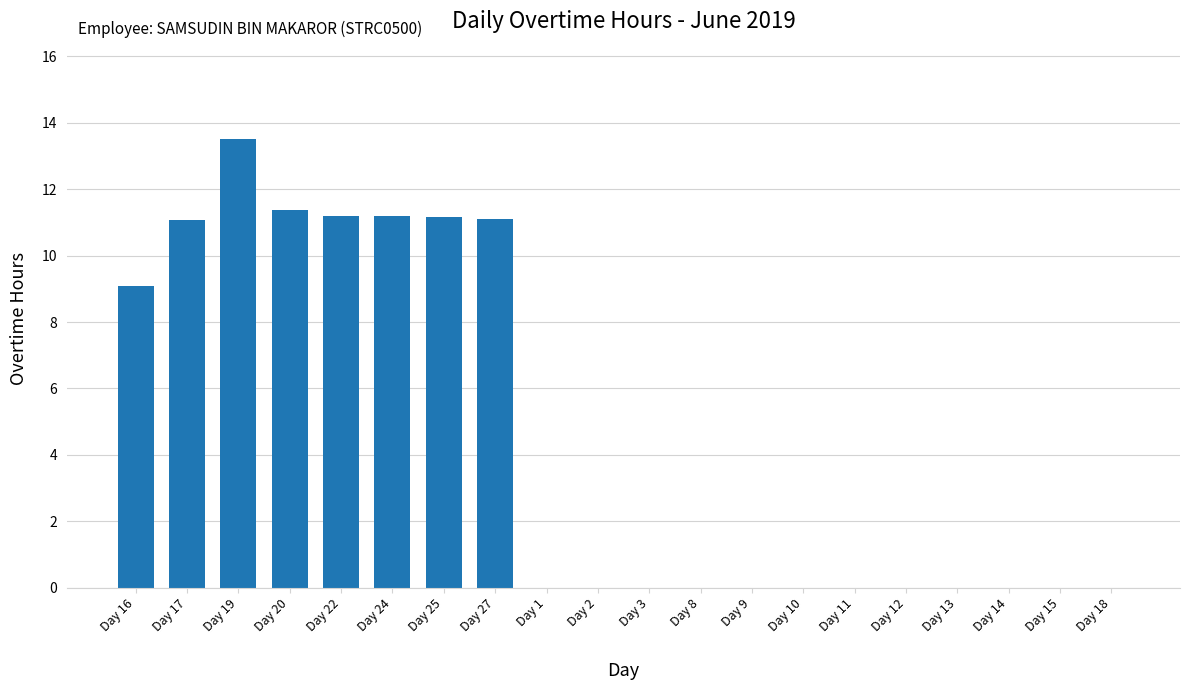

What is the maximum value shown in the chart?

13.5